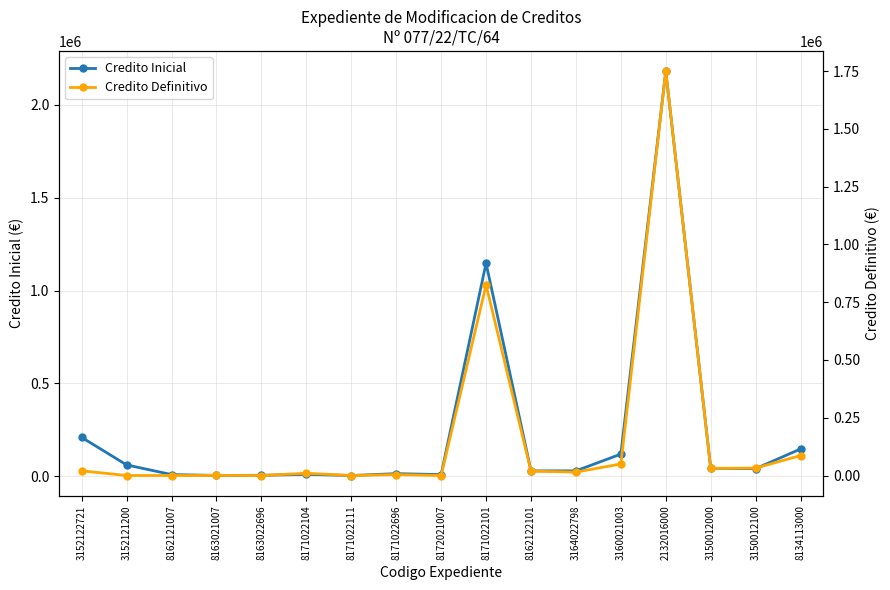

What is the sum of all Credito Definitivo values?

2842817.1